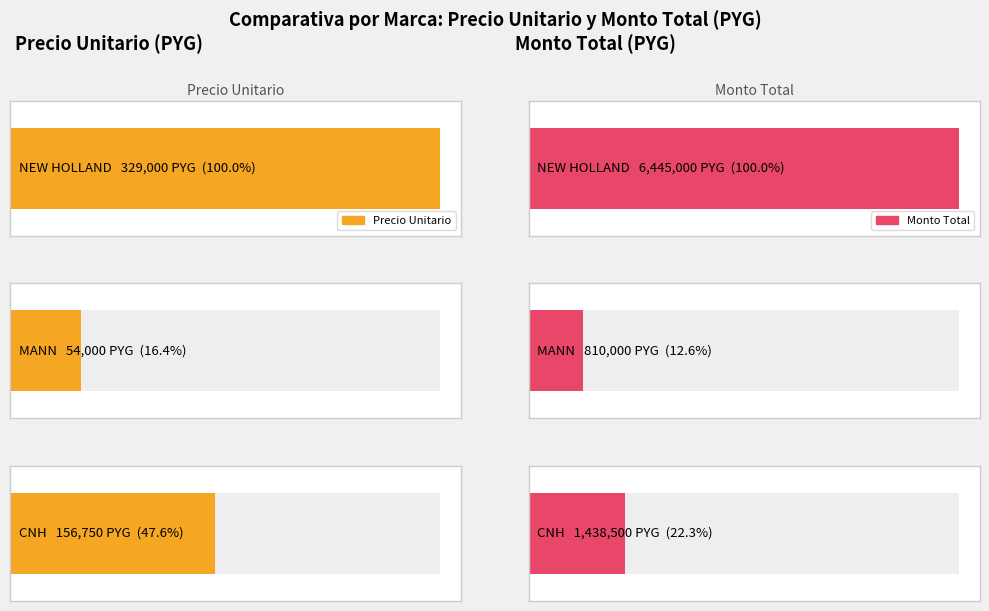

At which label does monto first exceed 1250000?

NEW HOLLAND